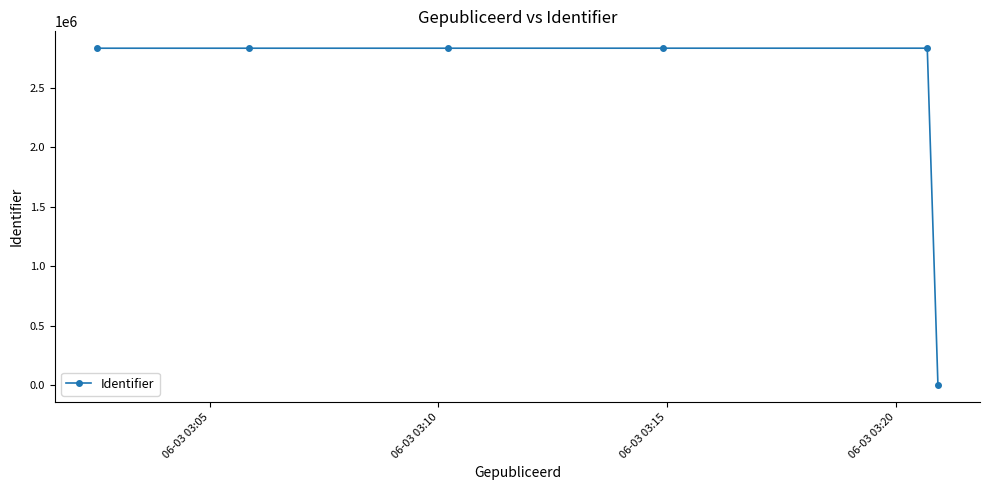

What is the difference between the maximum and minimum values?

2831934